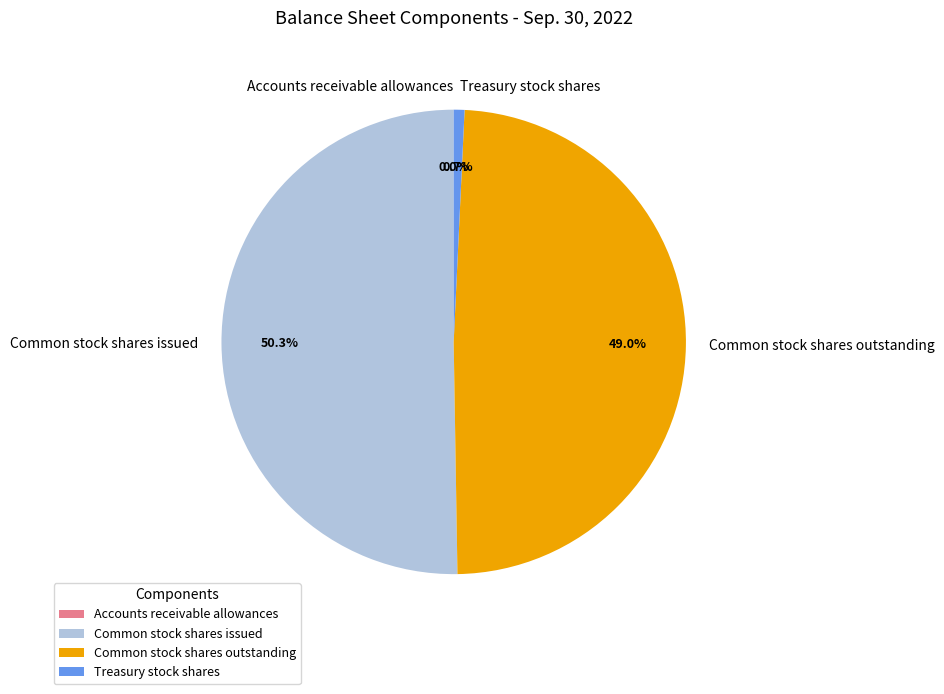

To the nearest percent, what percentage of the pie is Common stock shares issued?

50%